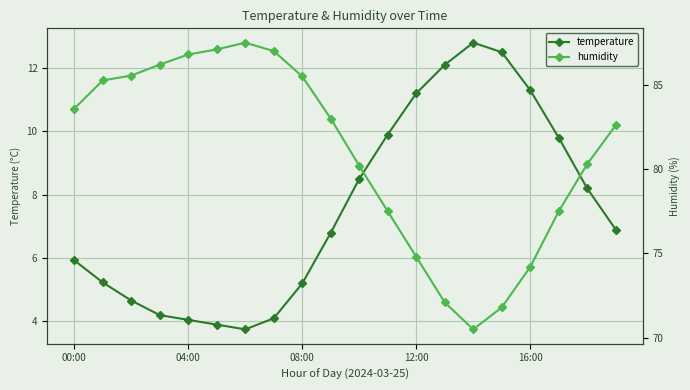

True or false: temperature and humidity cross at least once.

False